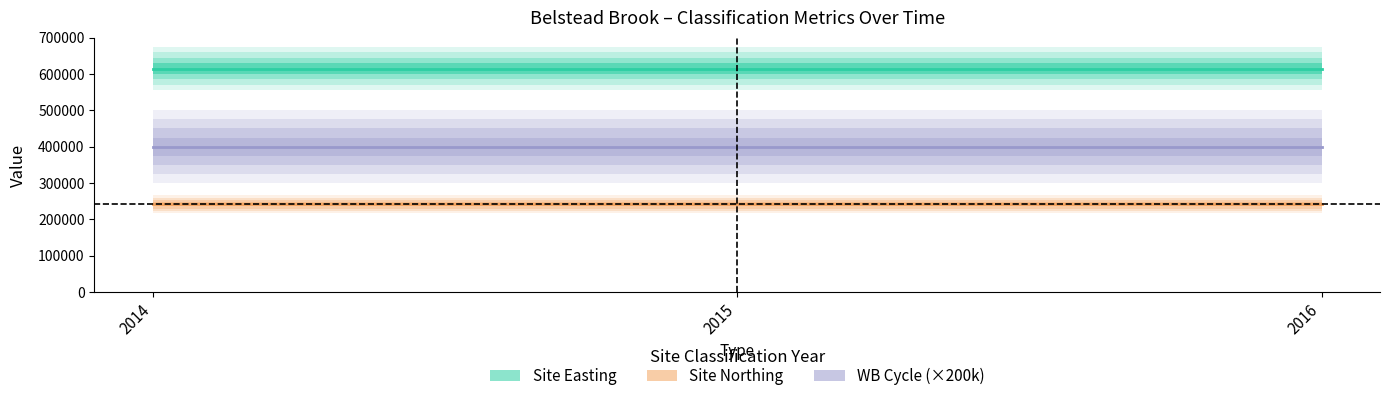

The value of Site Northing at 2016 is 154990. True or false?

False